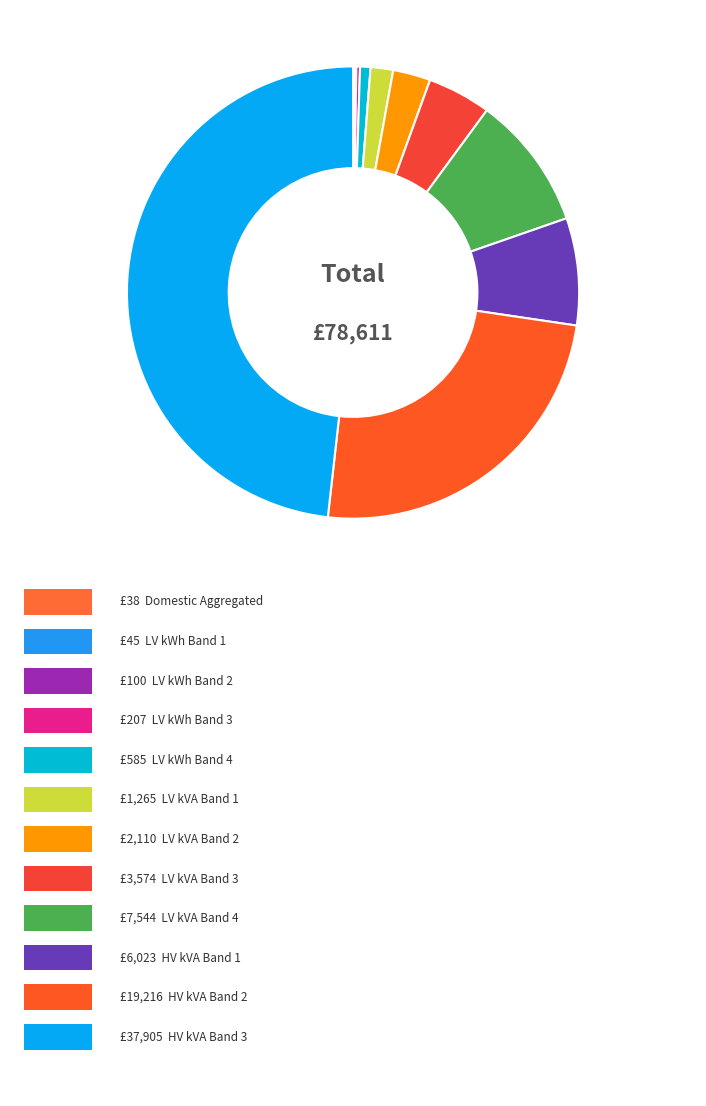

To the nearest percent, what is the difference between the largest and smallest slice percentages?

48%